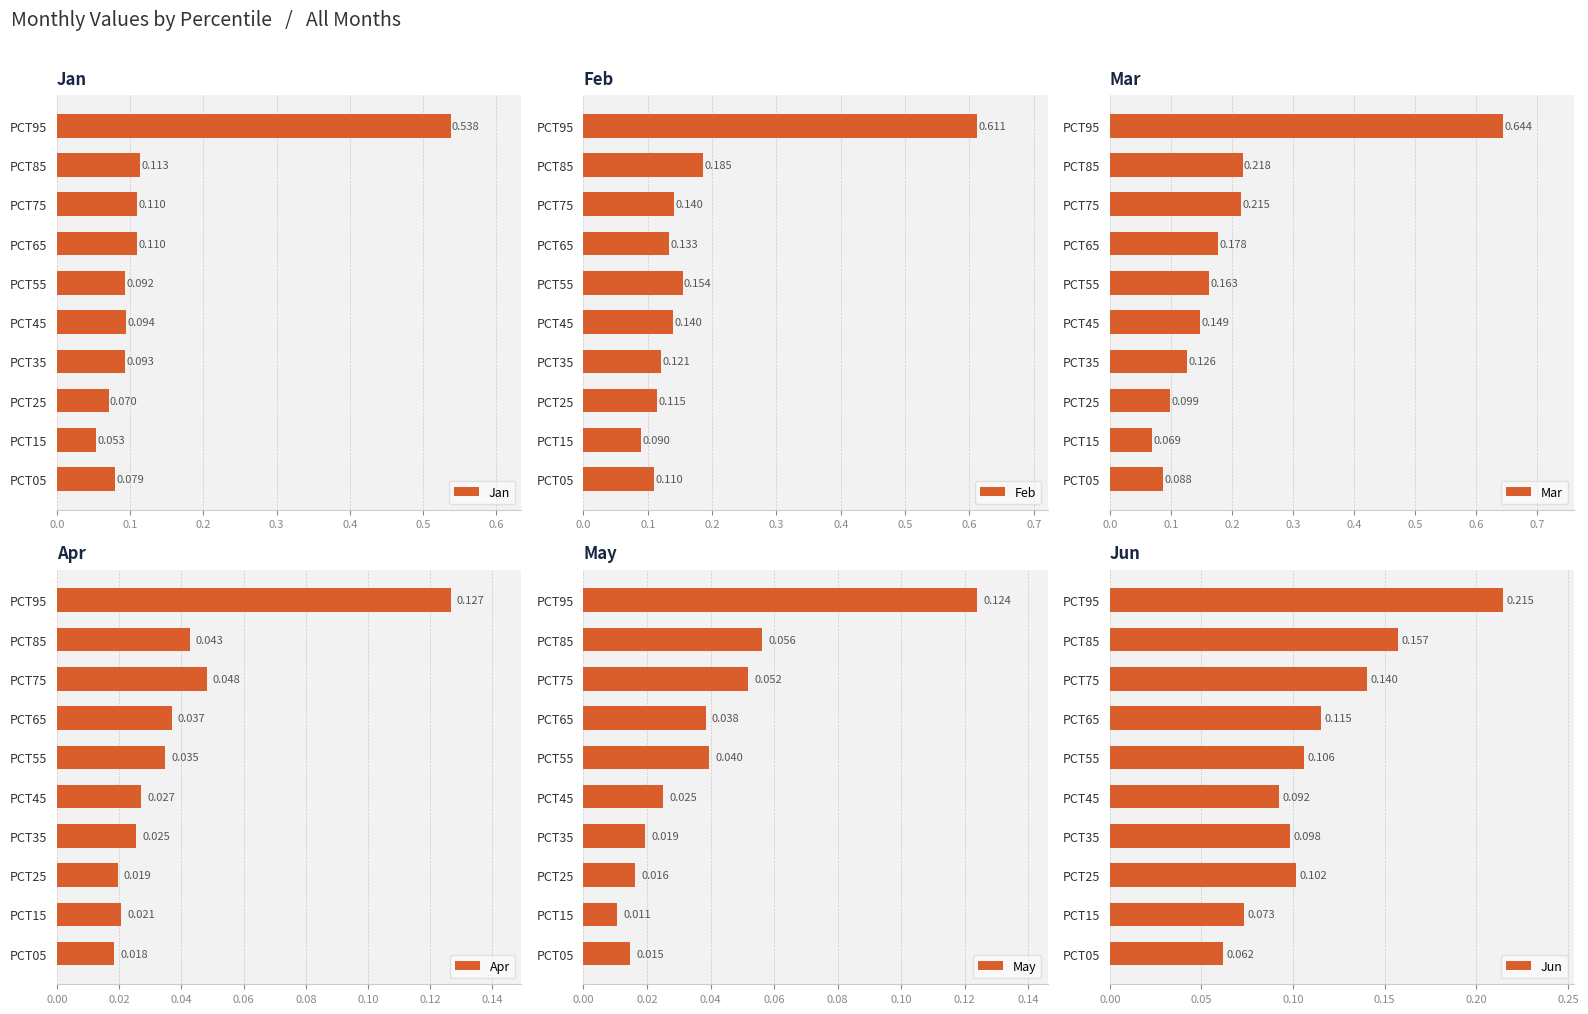

The value of Feb at PCT65 is 0.1. True or false?

False